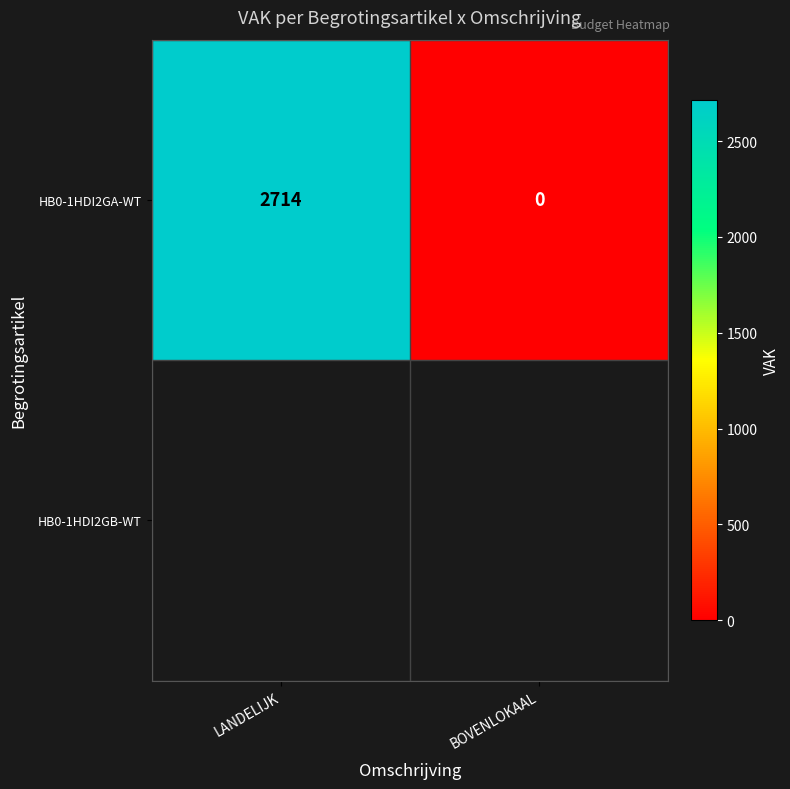

Reading left to right, list all the values displayed in this chart.

LANDELIJK=2714	BOVENLOKAAL=0